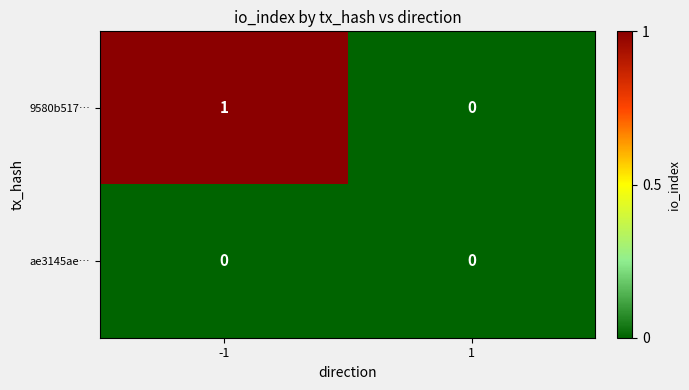

Between -1 and 1, which series saw the biggest shift?

9580b517…